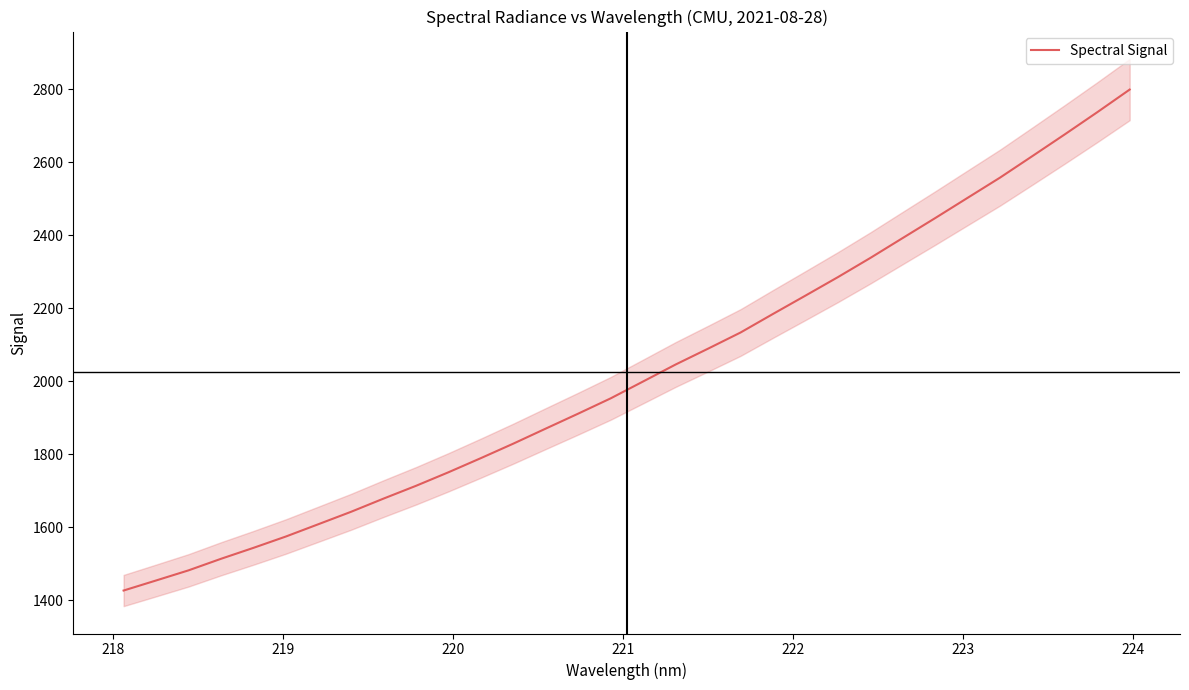

What is the highest value of the Spectral Signal series?

2799.4